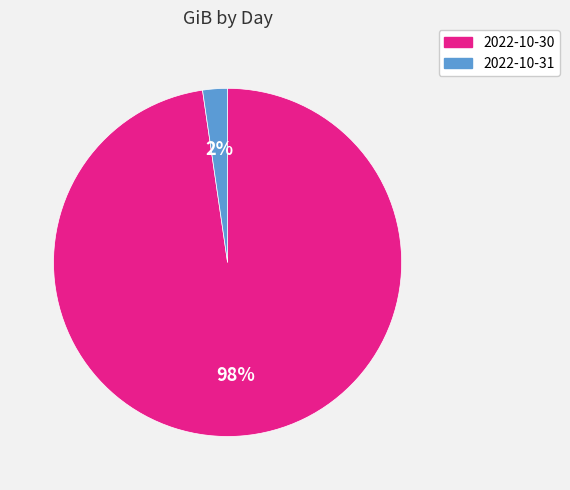

To the nearest percent, what is the average slice percentage?

50%